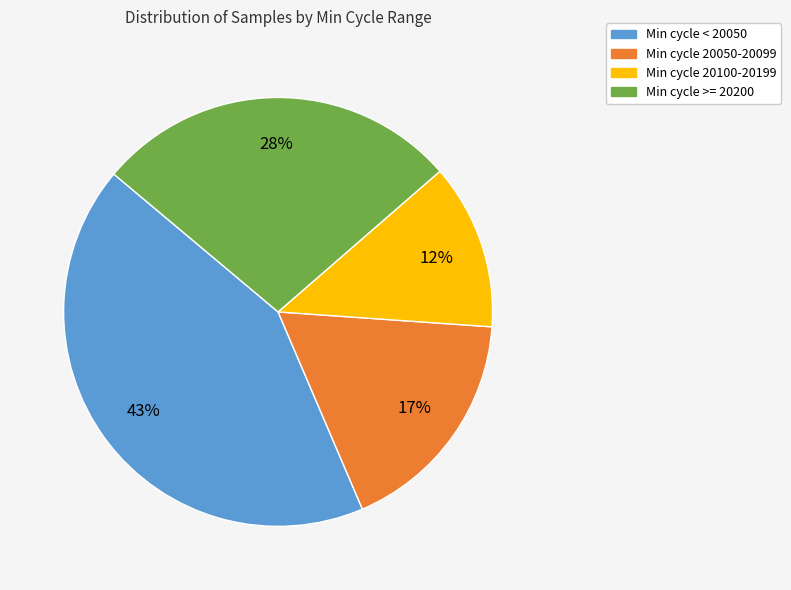

To the nearest percent, what is the average slice percentage?

25%